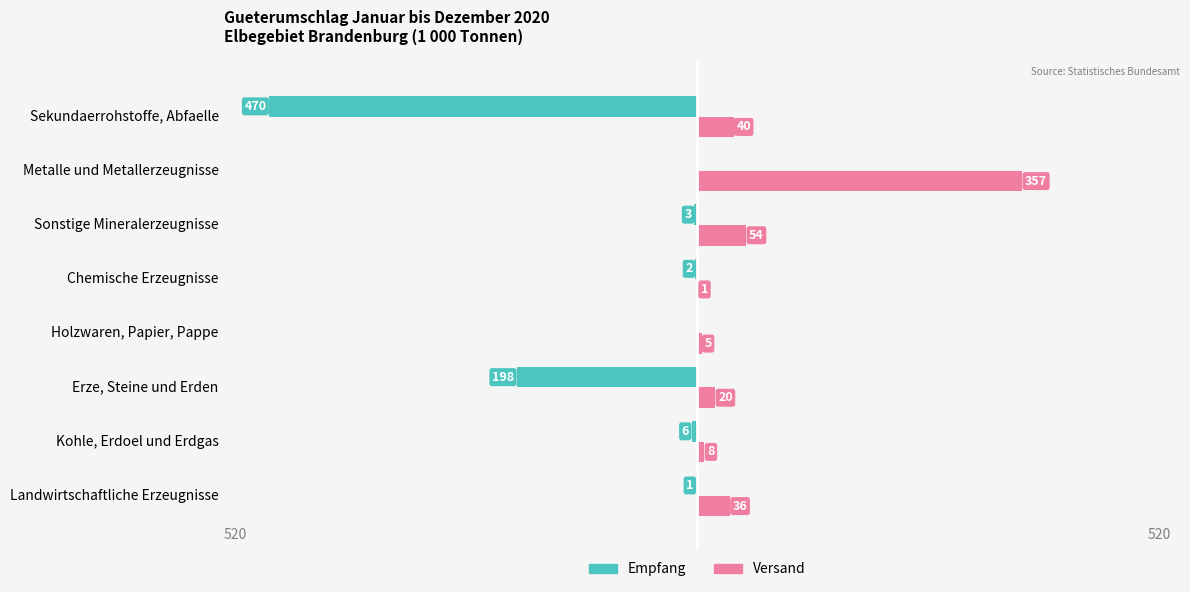

At which category is the sum across all series the highest?

Metalle und Metallerzeugnisse